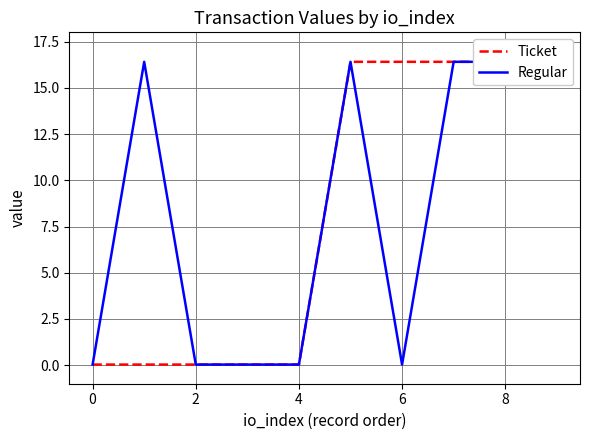

What is the approximate value of Ticket at 9?

16.4